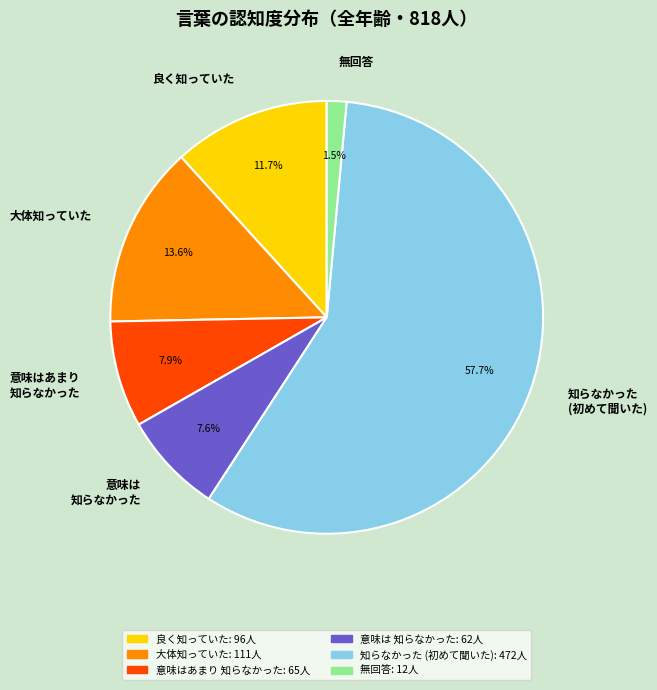

Which slice represents more than half of the pie?

知らなかった (初めて聞いた)